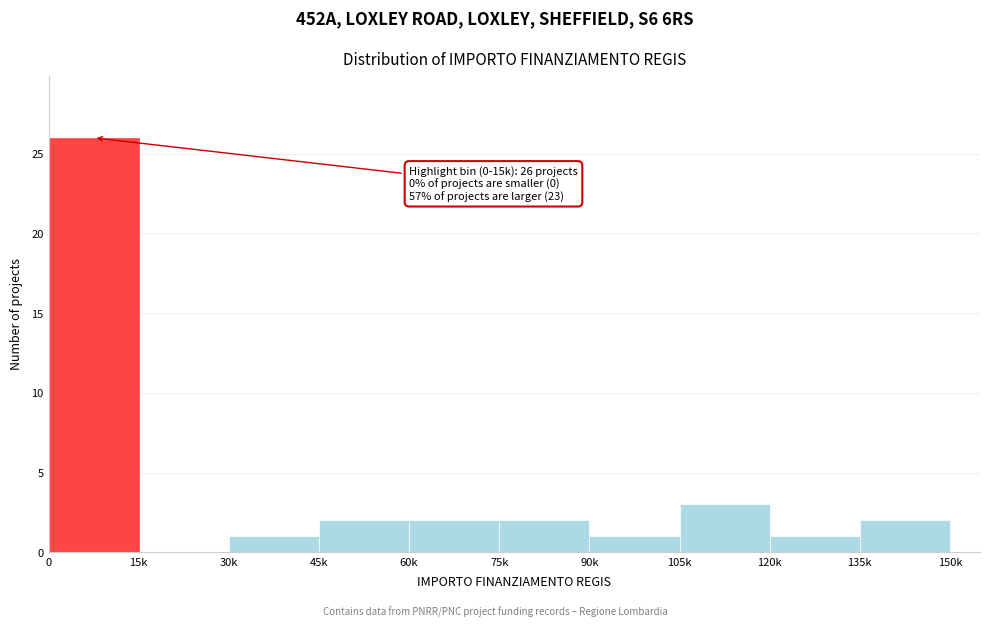

Reading right to left, transcribe all the data shown in this chart.

135k=2	120k=1	105k=3	90k=1	75k=2	60k=2	45k=2	30k=1	15k=0	0=26